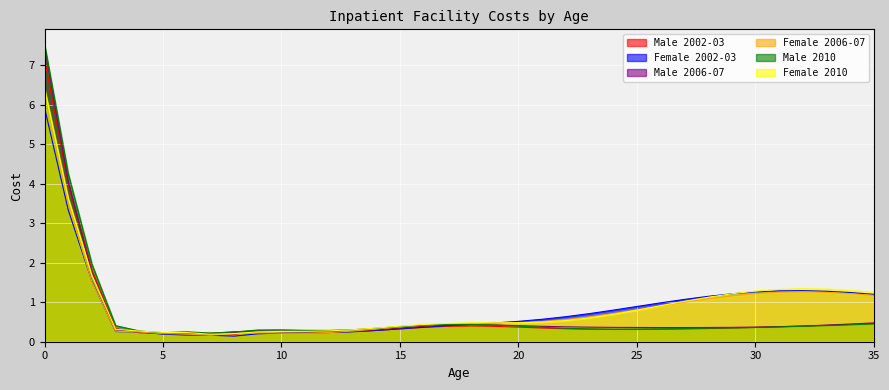

List the series in order of their peak value, highest first.

Male 2010, Male 2006-07, Male 2002-03, Female 2006-07, Female 2010, Female 2002-03